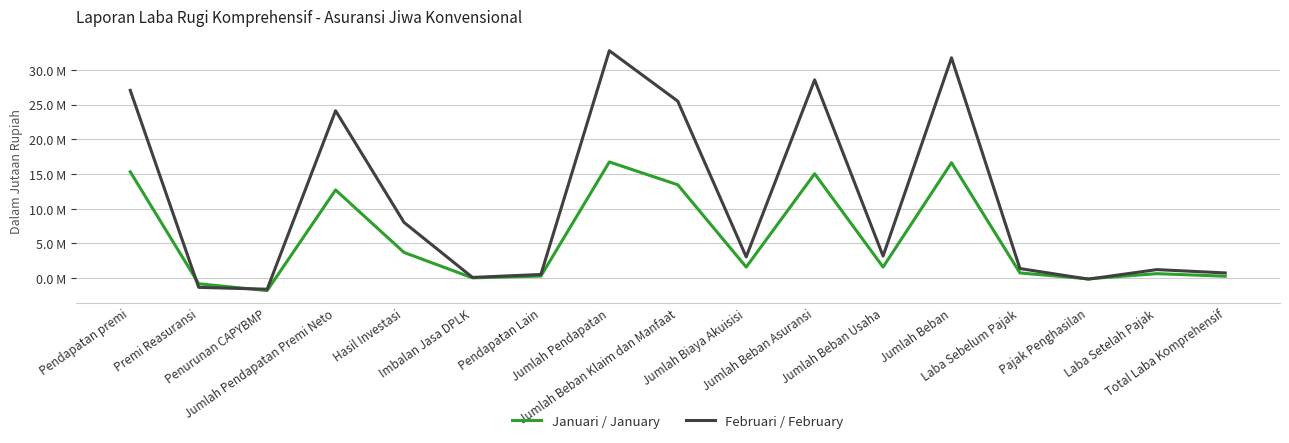

At which category does Januari / January reach its first local valley?

Penurunan CAPYBMP